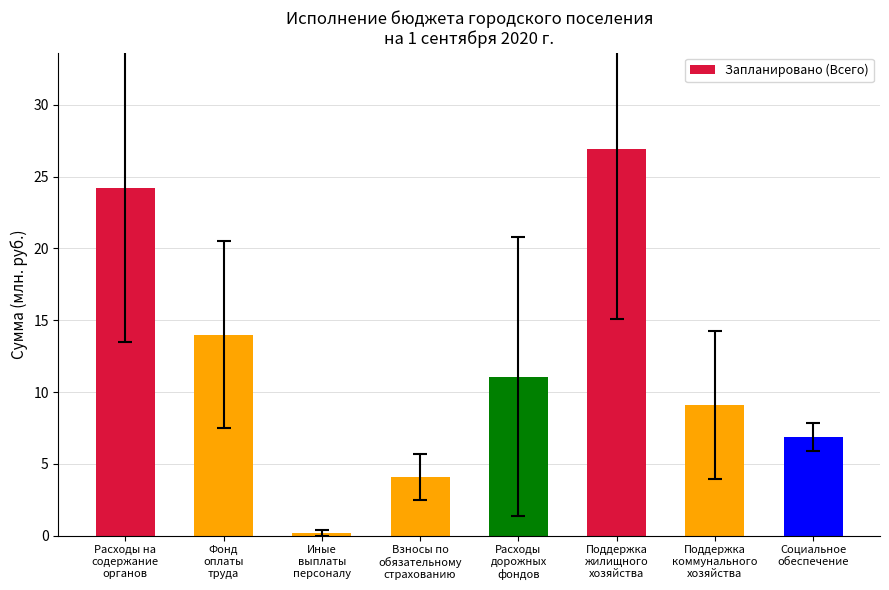

Which has a higher value, Расходы на
содержание
органов or Расходы
дорожных
фондов?

Расходы на
содержание
органов